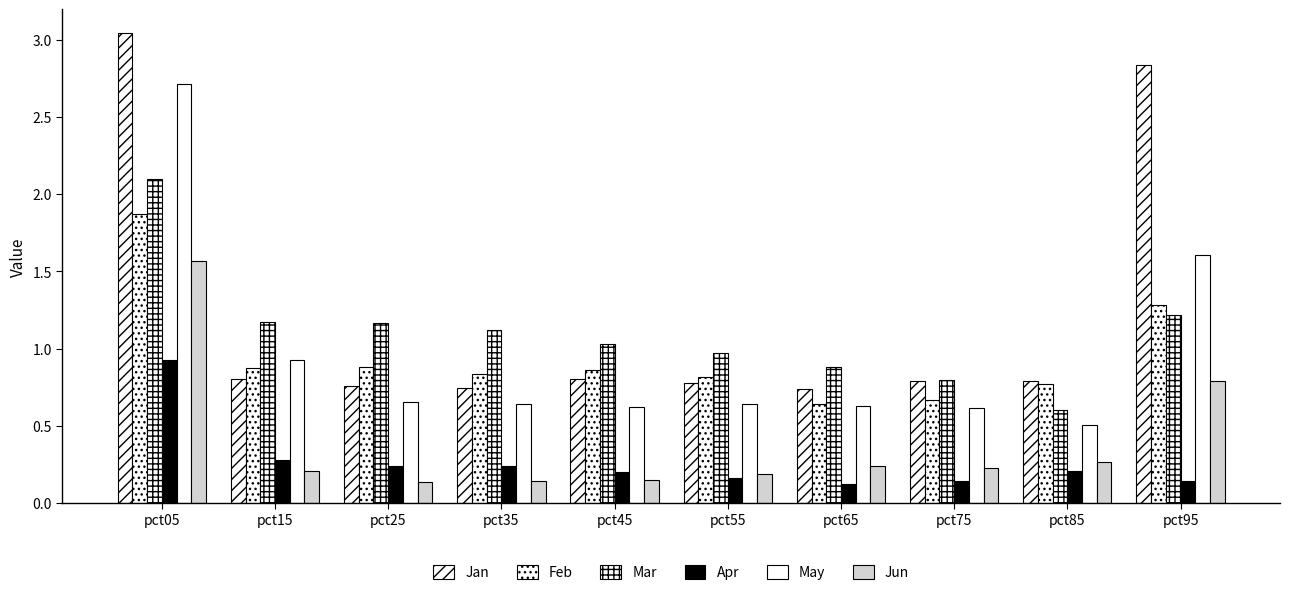

How many groups of bars are there?

10